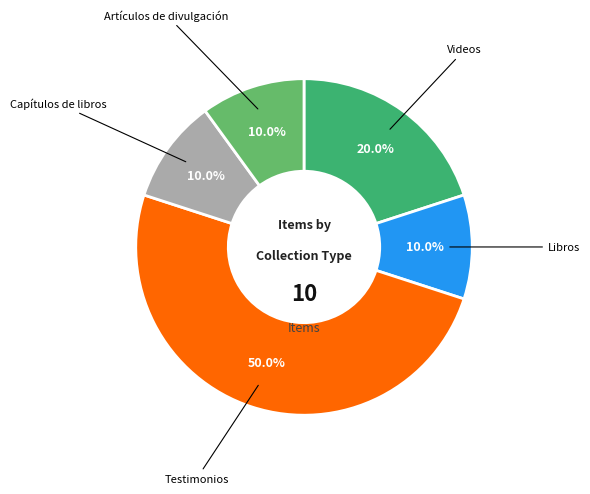

How many slices are in this pie chart?

5